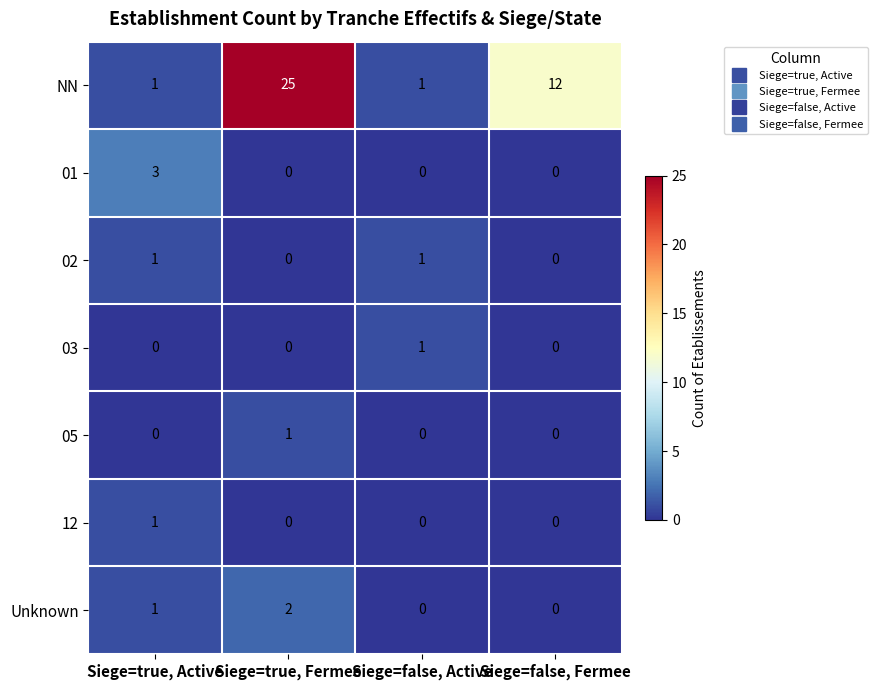

Which label corresponds to the largest value in the chart?

Siege=true, Fermee